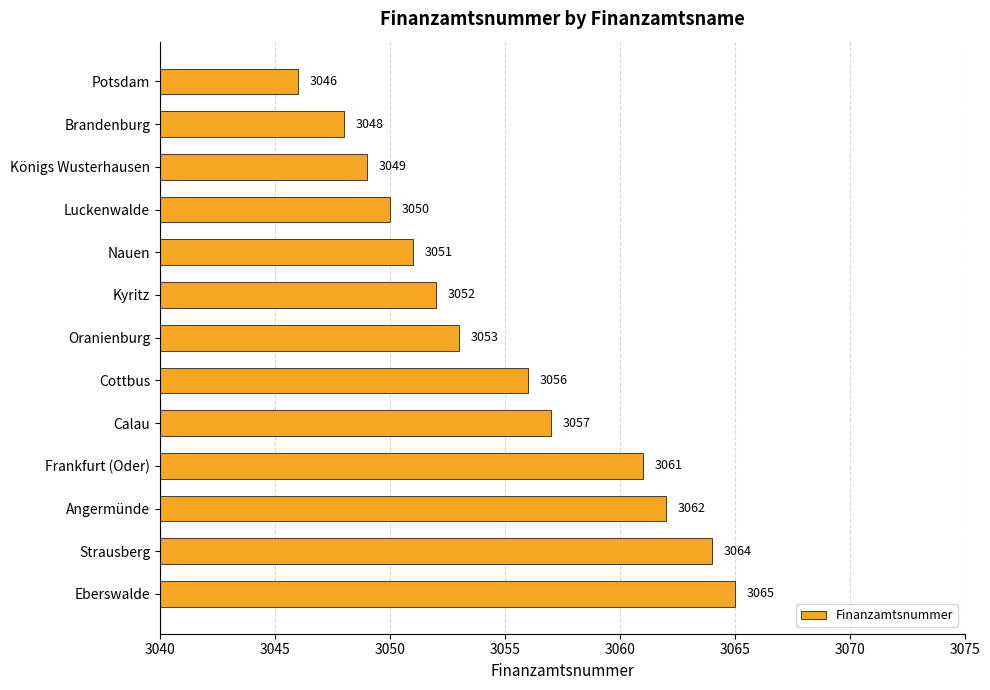

Rank the categories by value from lowest to highest.

Potsdam, Brandenburg, Königs Wusterhausen, Luckenwalde, Nauen, Kyritz, Oranienburg, Cottbus, Calau, Frankfurt (Oder), Angermünde, Strausberg, Eberswalde